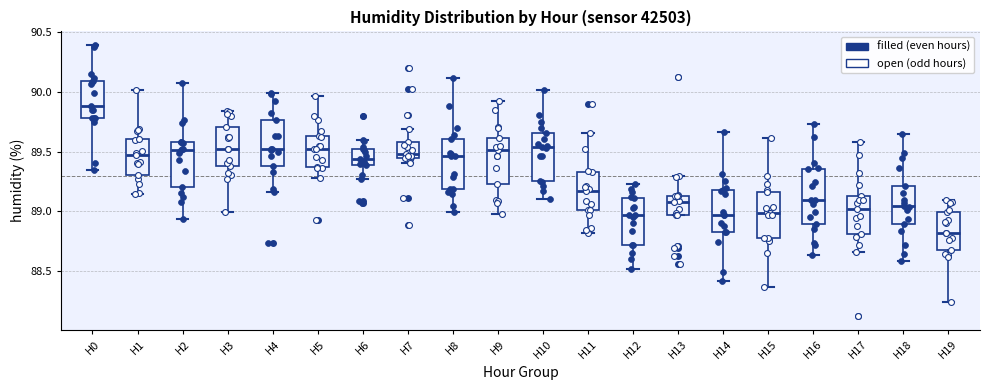

Reading left to right, read every box against the y-axis: the position of its median line, the range the box covers, and the ends of its whiskers. The values are not printed on the chart, so give them approximately, as read against the axis.

H0: median 89.90, box 89.80 to 90.10, whiskers 89.35 to 90.40
H1: median 89.45, box 89.30 to 89.60, whiskers 89.15 to 90.00
H2: median 89.50, box 89.20 to 89.60, whiskers 88.95 to 90.10
H3: median 89.50, box 89.40 to 89.70, whiskers 89.00 to 89.85
H4: median 89.50, box 89.40 to 89.75, whiskers 89.15 to 90.00
H5: median 89.50, box 89.35 to 89.65, whiskers 89.30 to 89.95
H6: median 89.45, box 89.40 to 89.50, whiskers 89.25 to 89.60
H7: median 89.50, box 89.45 to 89.60, whiskers 89.40 to 89.70
H8: median 89.45, box 89.20 to 89.60, whiskers 89.00 to 90.10
H9: median 89.50, box 89.25 to 89.60, whiskers 89.00 to 89.90
H10: median 89.55, box 89.25 to 89.65, whiskers 89.10 to 90.00
H11: median 89.15, box 89.00 to 89.35, whiskers 88.80 to 89.65
H12: median 88.95, box 88.70 to 89.10, whiskers 88.50 to 89.25
H13: median 89.10 (just below the box's upper edge), box 88.95 to 89.10, whiskers 88.95 to 89.30
H14: median 88.95, box 88.85 to 89.20, whiskers 88.40 to 89.65
H15: median 89.00, box 88.75 to 89.15, whiskers 88.35 to 89.60
H16: median 89.10, box 88.90 to 89.35, whiskers 88.65 to 89.75
H17: median 89.00, box 88.80 to 89.15, whiskers 88.65 to 89.60
H18: median 89.05, box 88.90 to 89.20, whiskers 88.60 to 89.65
H19: median 88.80, box 88.65 to 89.00, whiskers 88.25 to 89.10